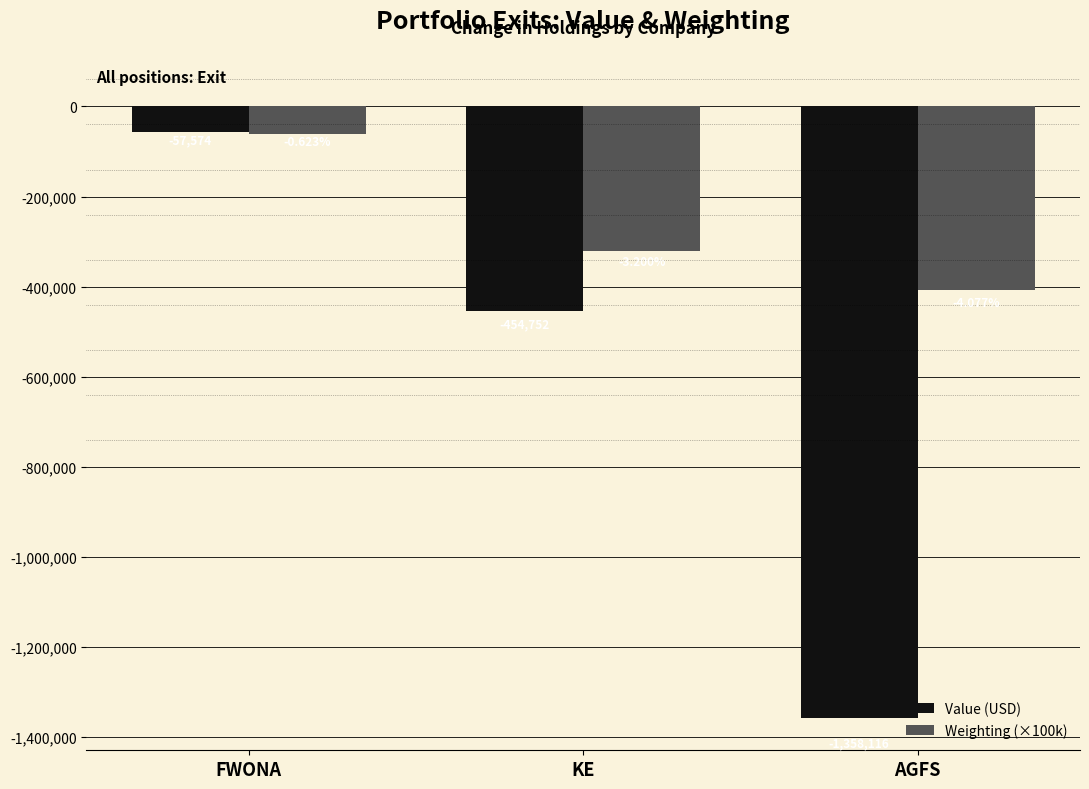

Which series has the widest spread of values?

Value (USD)